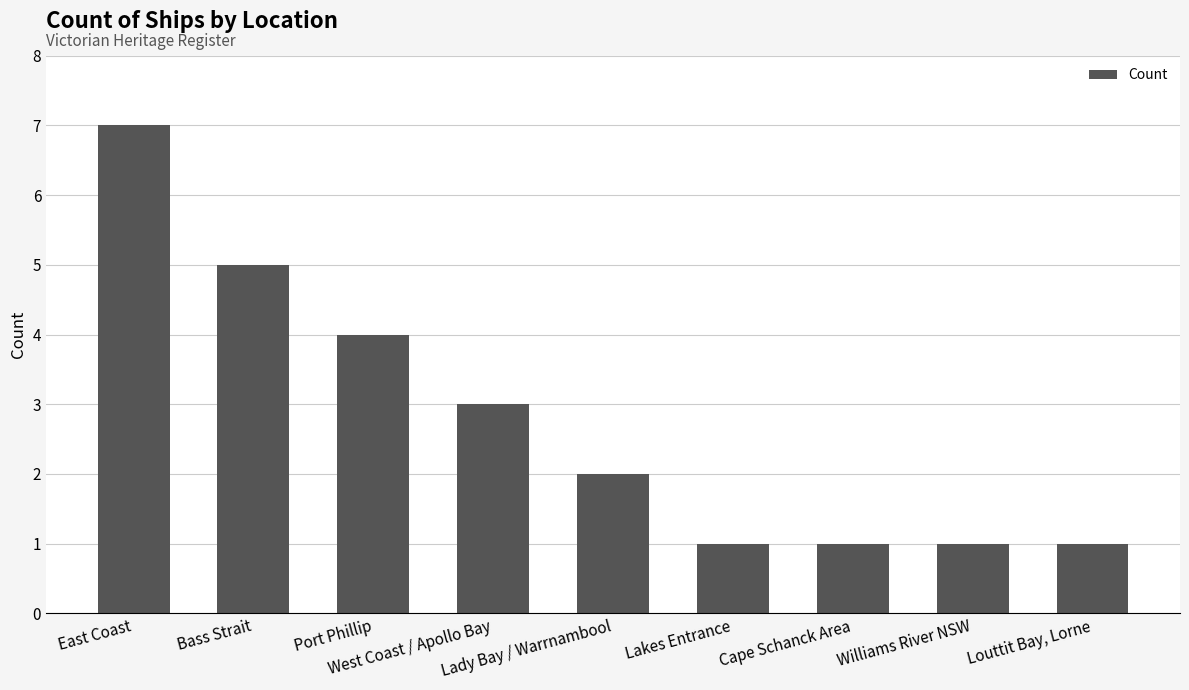

True or false: the data shows 3 at West Coast / Apollo Bay.

True